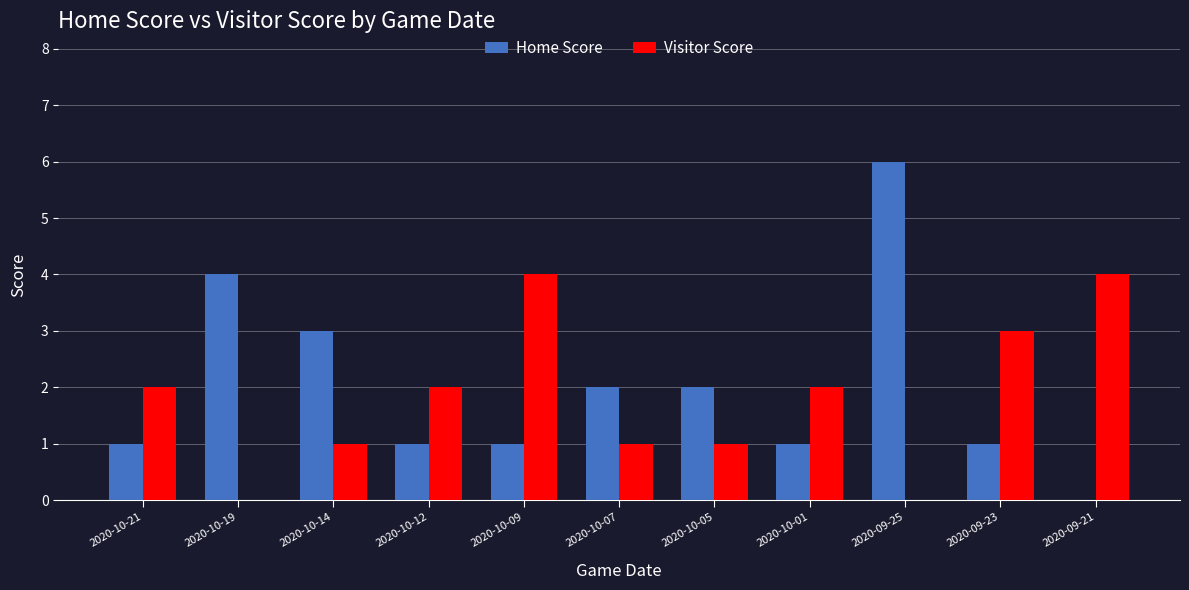

What is the difference between the Visitor Score values at 2020-10-19 and 2020-10-09?

4